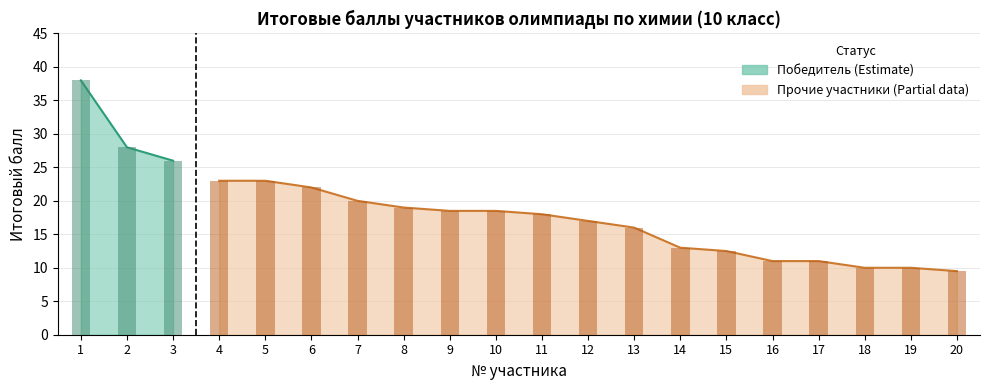

What is the value of the Итоговый балл bar at the 2nd from the left?

28.0